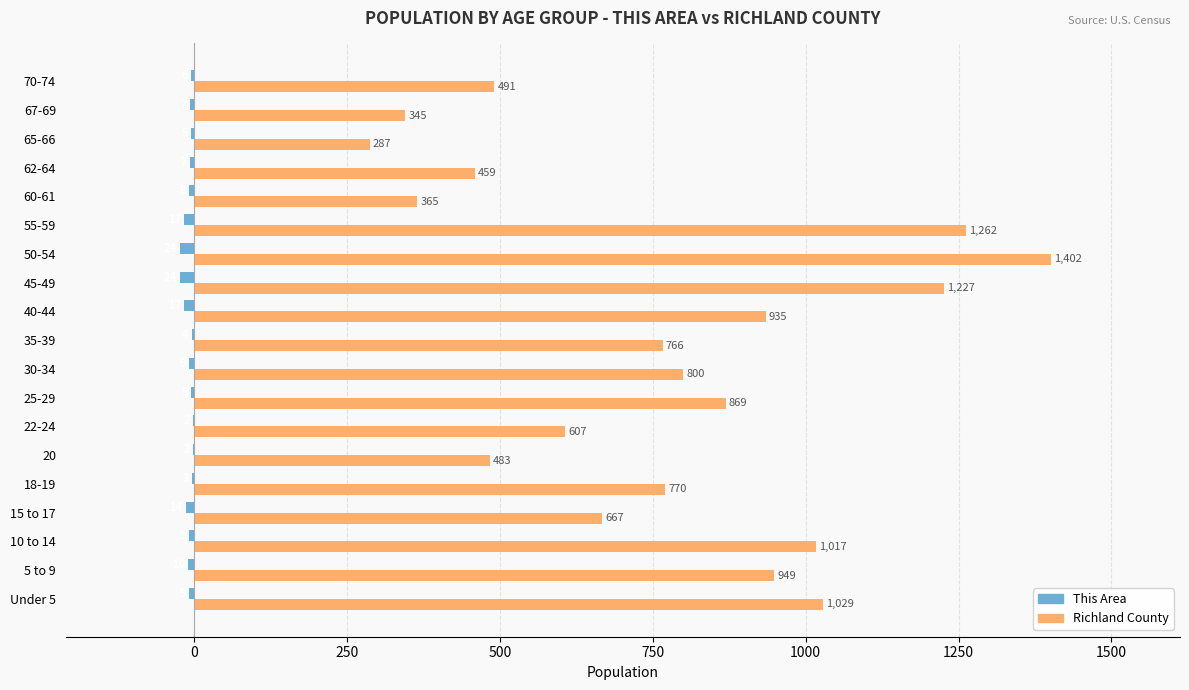

Which series has the largest total across all categories?

Richland County